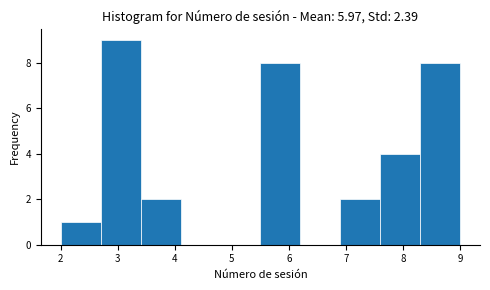

How tall is the bar that spans 6.9 to 7.6 on the x-axis? The values are not printed on the chart, so give them approximately, as read against the axis.

2